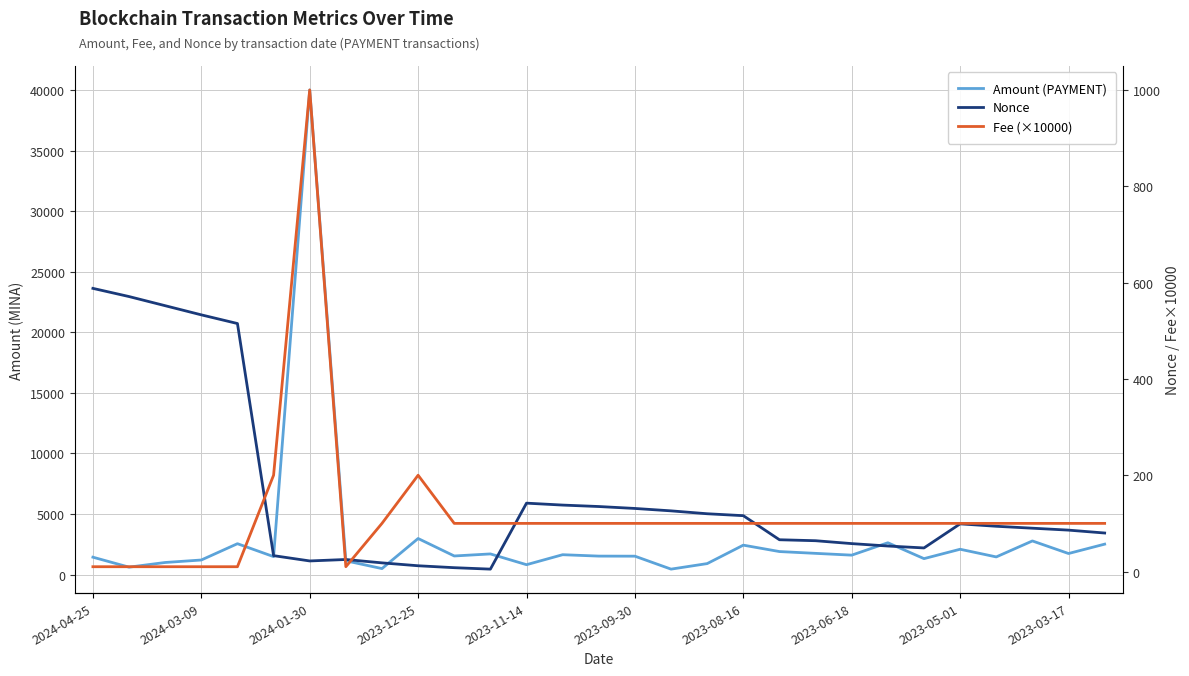

What is the minimum value for Nonce?

5.0